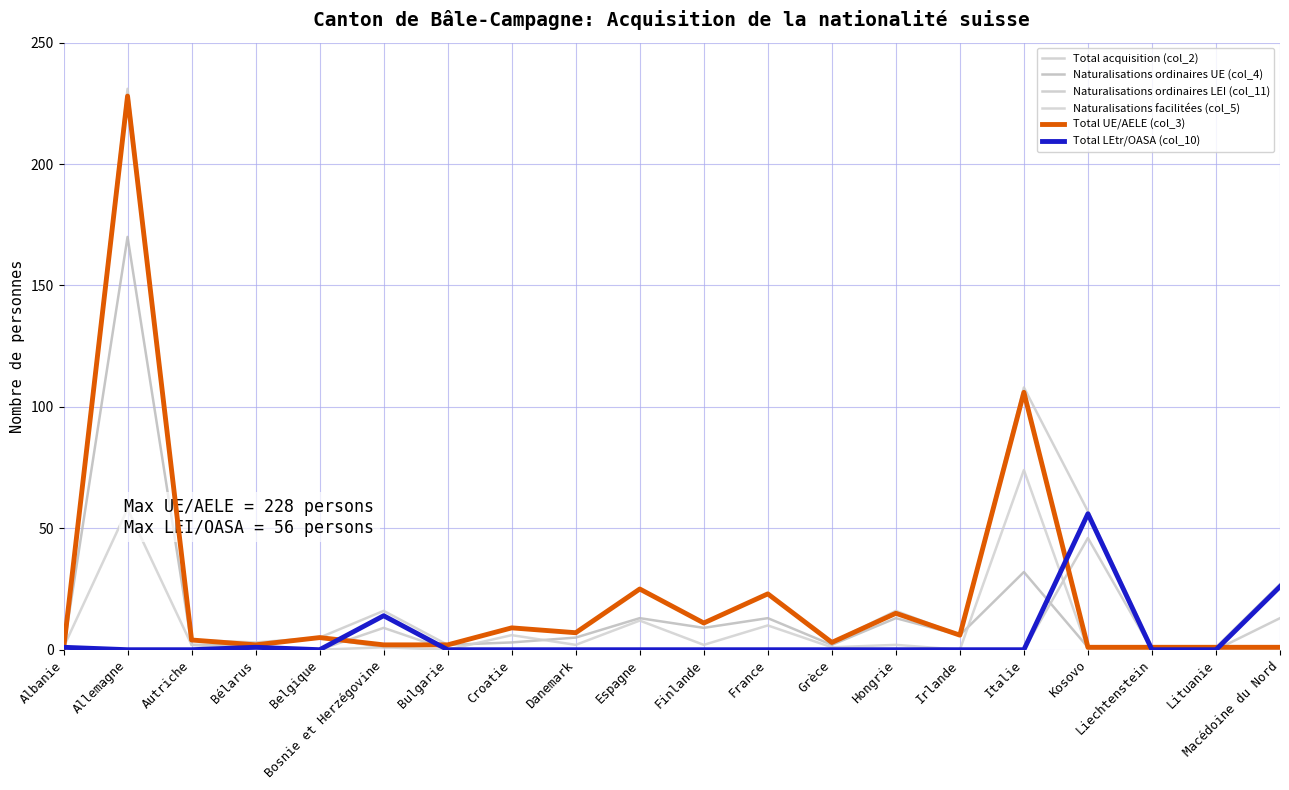

Which series changed the most between Hongrie and Irlande?

Total acquisition (col_2)